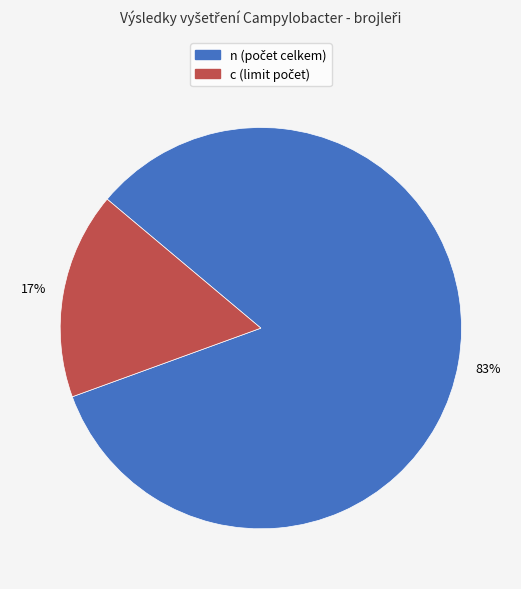

To the nearest percent, what is the average slice percentage?

50%